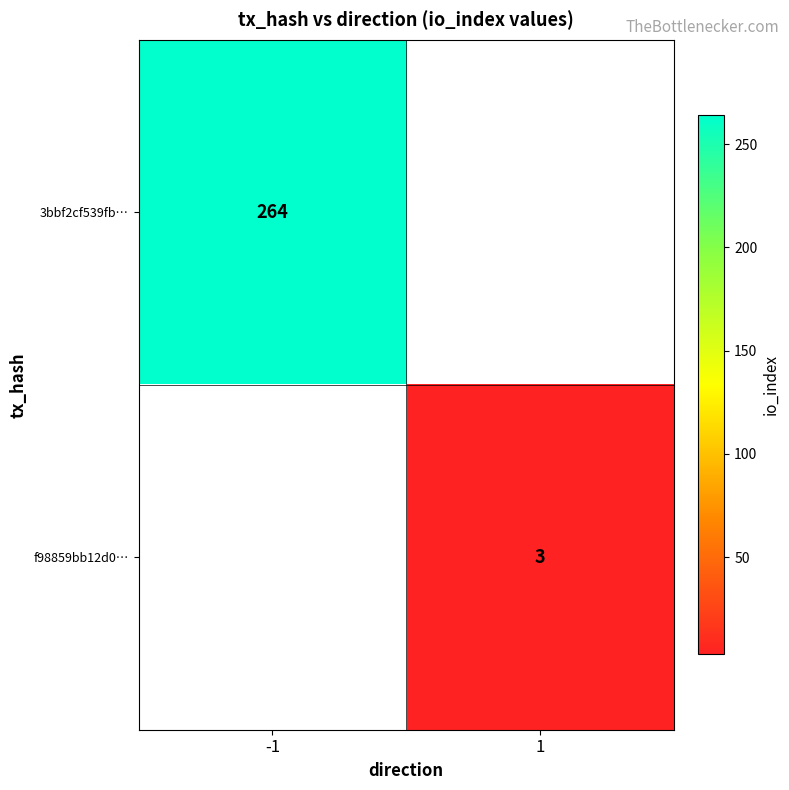

Is it true that 3bbf2cf539fb… equals 264 at -1?

True